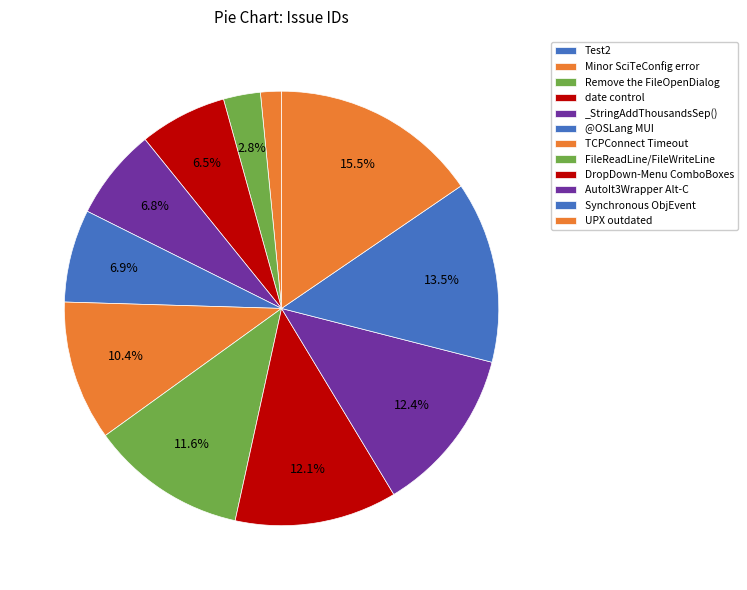

What is the total percentage of Minor SciTeConfig error and date control?

8.0%